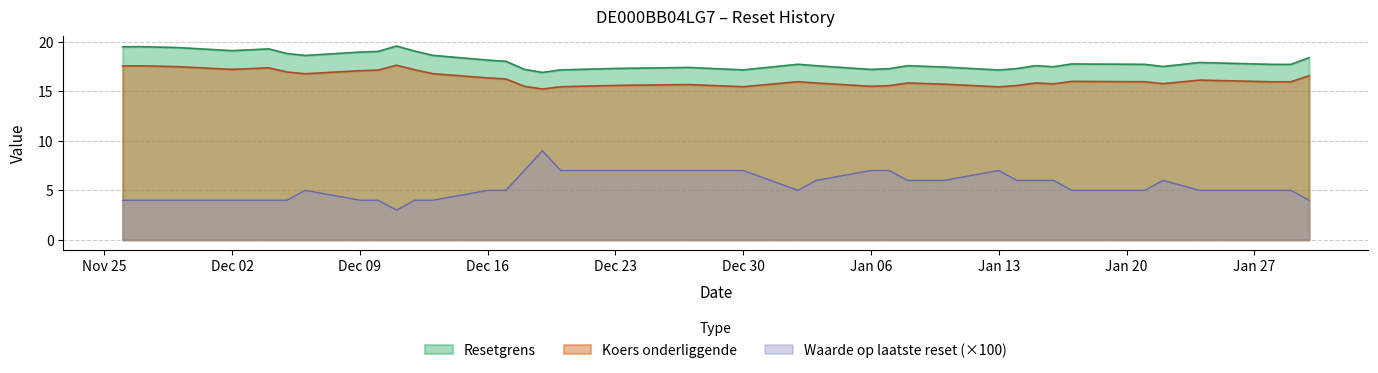

What is the maximum value shown in the chart?

19.6